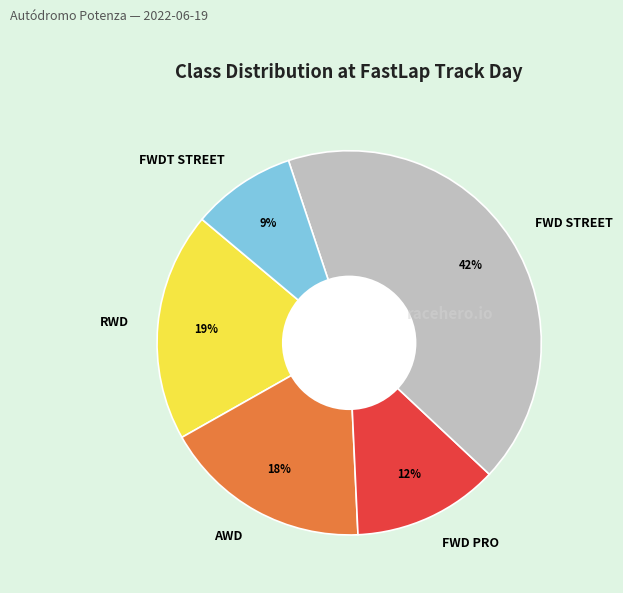

Between FWD STREET and AWD, which is larger?

FWD STREET